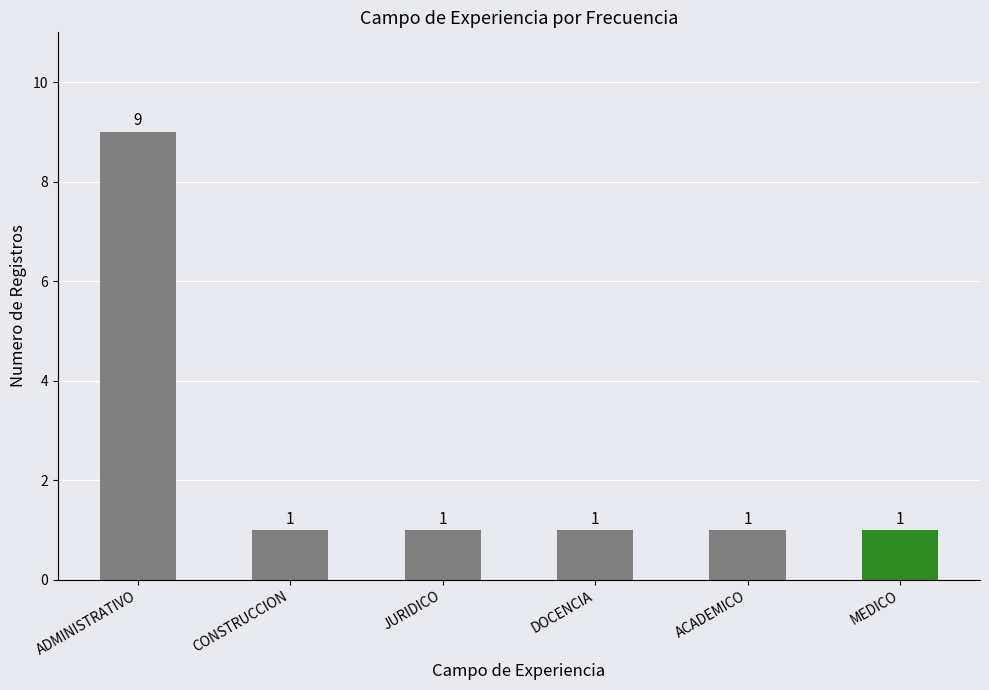

What is the difference between the maximum and minimum values?

8